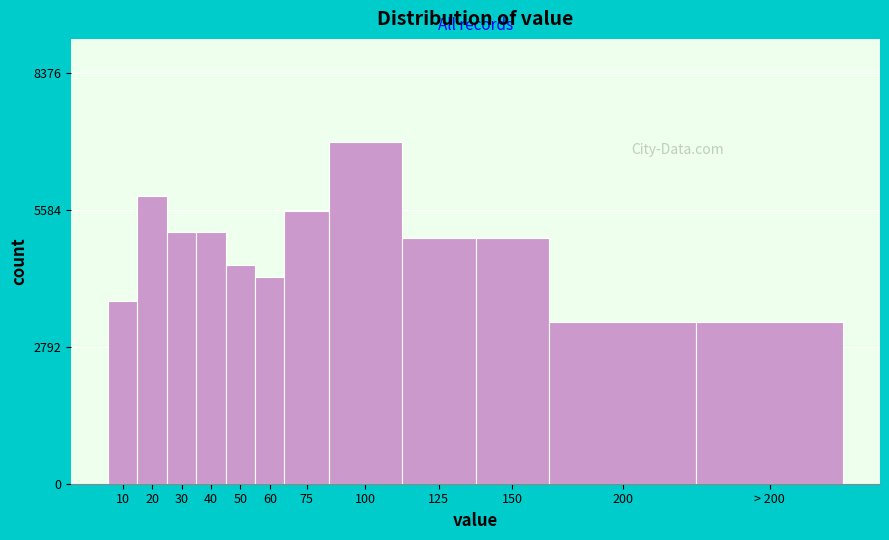

Reading right to left, extract all data points from this chart.

3306.4	3306.4	5020.8	5020.8	6980.1	5571.8	4224.8	4469.7	5143.2	5143.2	5878.0	3735.0